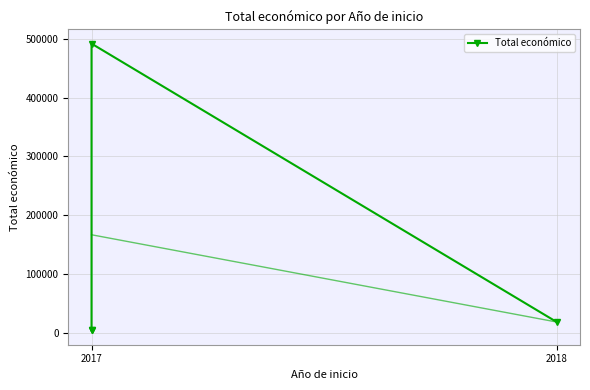

What is the ratio of the value at 2017 to the value at 2018?

25.9